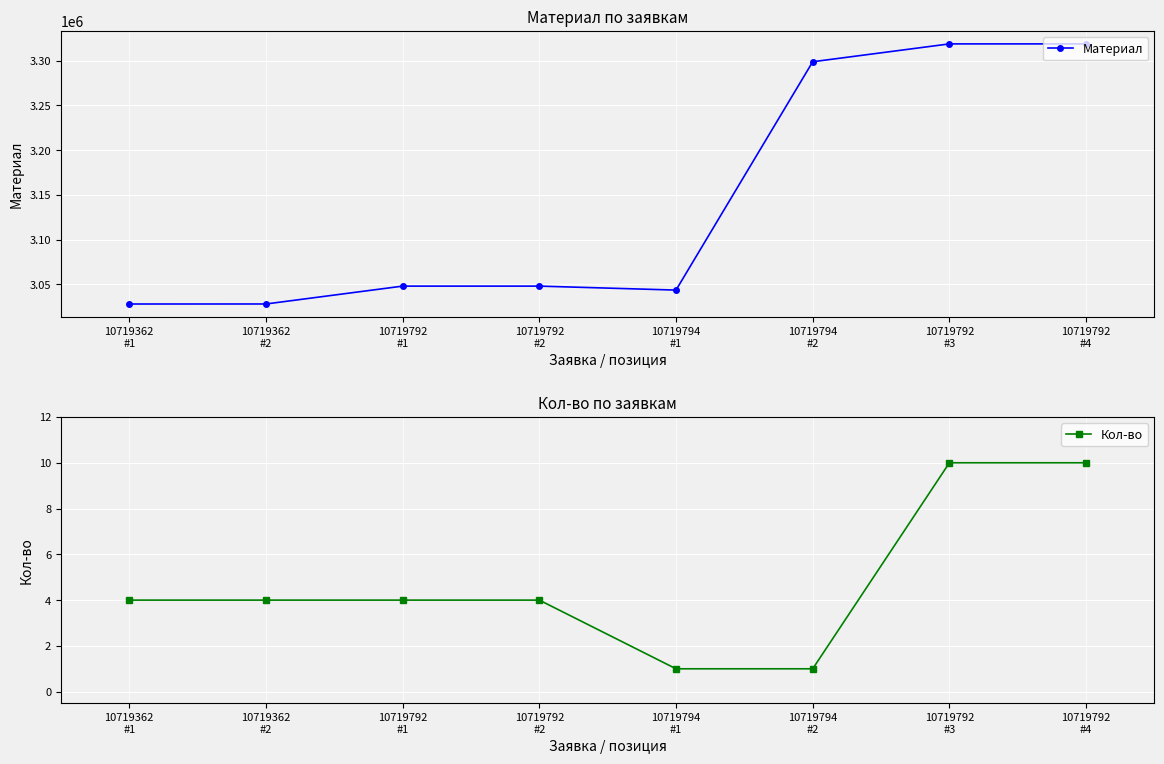

What are all the series names shown in the legend?

Материал, Кол-во